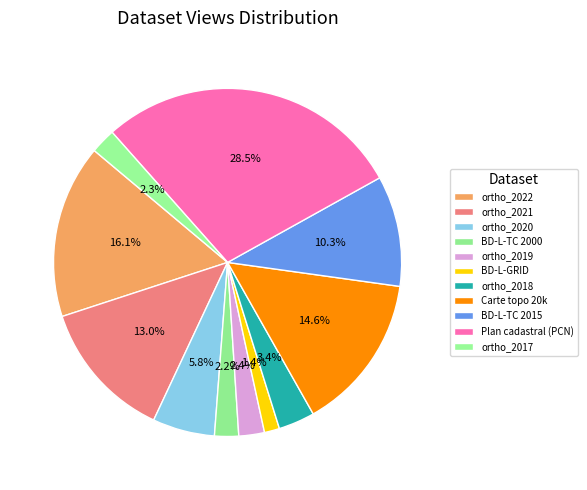

How many segments does this pie chart have?

11